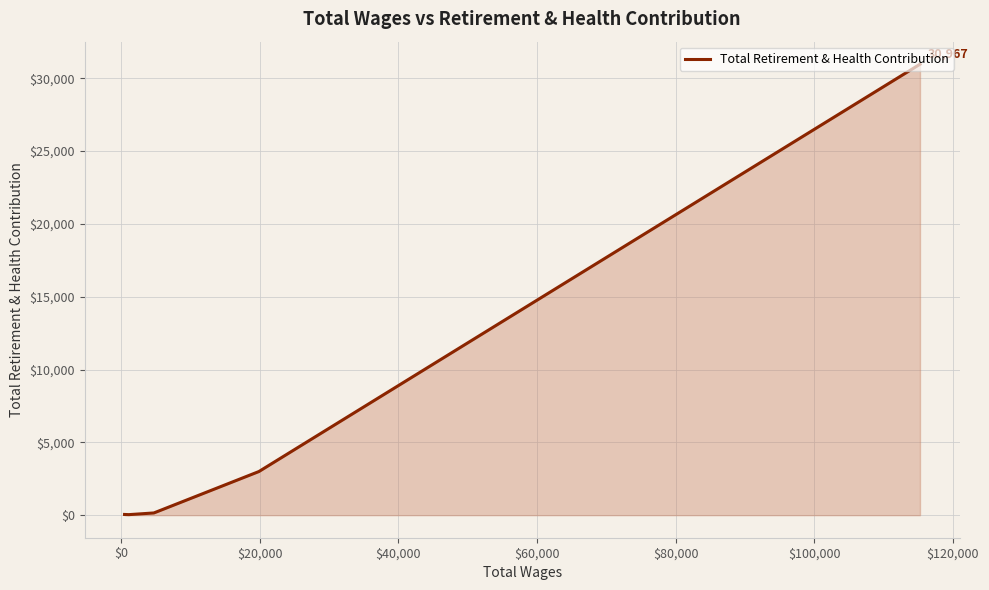

What is the maximum value shown in the chart?

30967